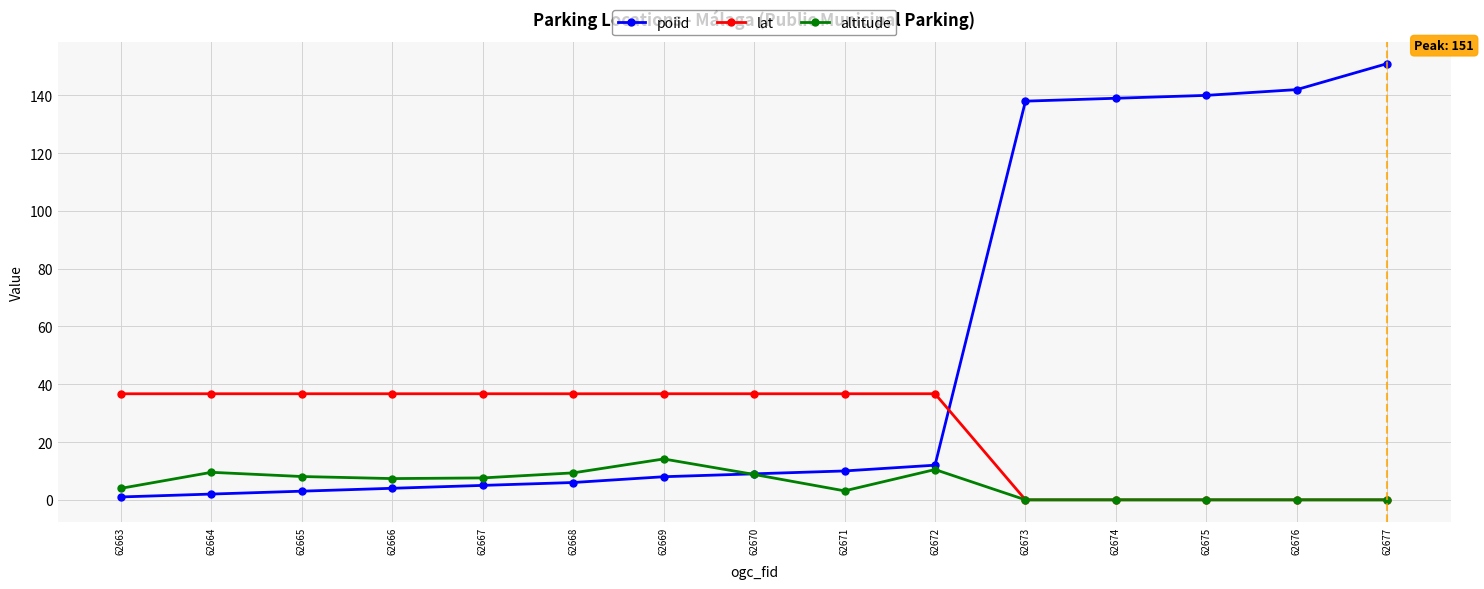

True or false: altitude has more than 2 interior local peaks.

True